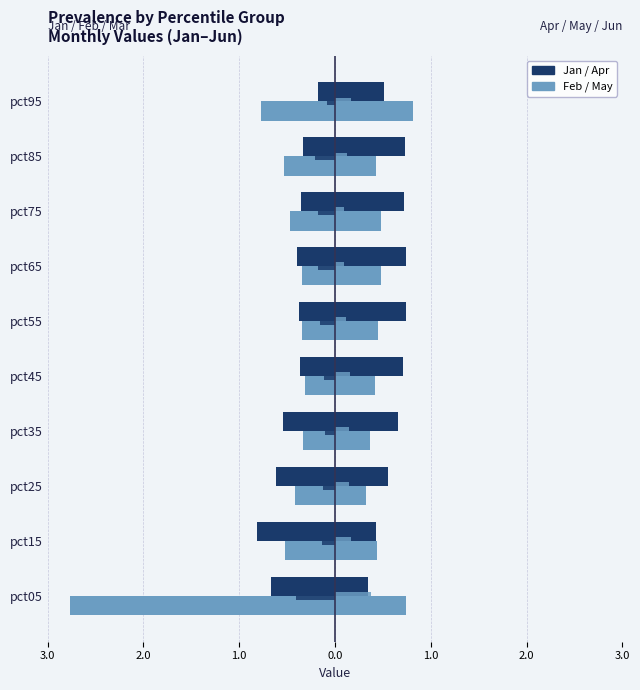

Reading right to left, list all the values displayed in this chart.

Jan: -0.2	-0.3	-0.4	-0.4	-0.4	-0.4	-0.5	-0.6	-0.8	-0.7
Feb: -0.8	-0.5	-0.5	-0.3	-0.3	-0.3	-0.3	-0.4	-0.5	-2.8
Apr: 0.5	0.7	0.7	0.7	0.7	0.7	0.7	0.6	0.4	0.3
May: 0.8	0.4	0.5	0.5	0.4	0.4	0.4	0.3	0.4	0.7
Mar: -0.1	-0.2	-0.2	-0.2	-0.2	-0.1	-0.1	-0.1	-0.1	-0.4
Jun: 0.2	0.1	0.1	0.1	0.1	0.2	0.1	0.2	0.2	0.4